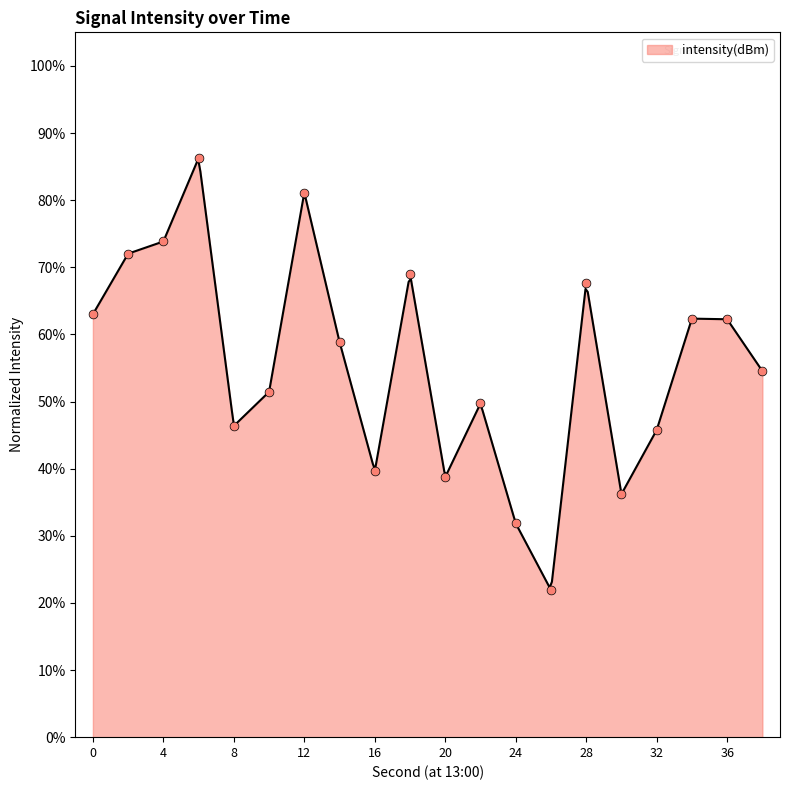

What is the ratio of the value at 22 to the value at 8?

1.1